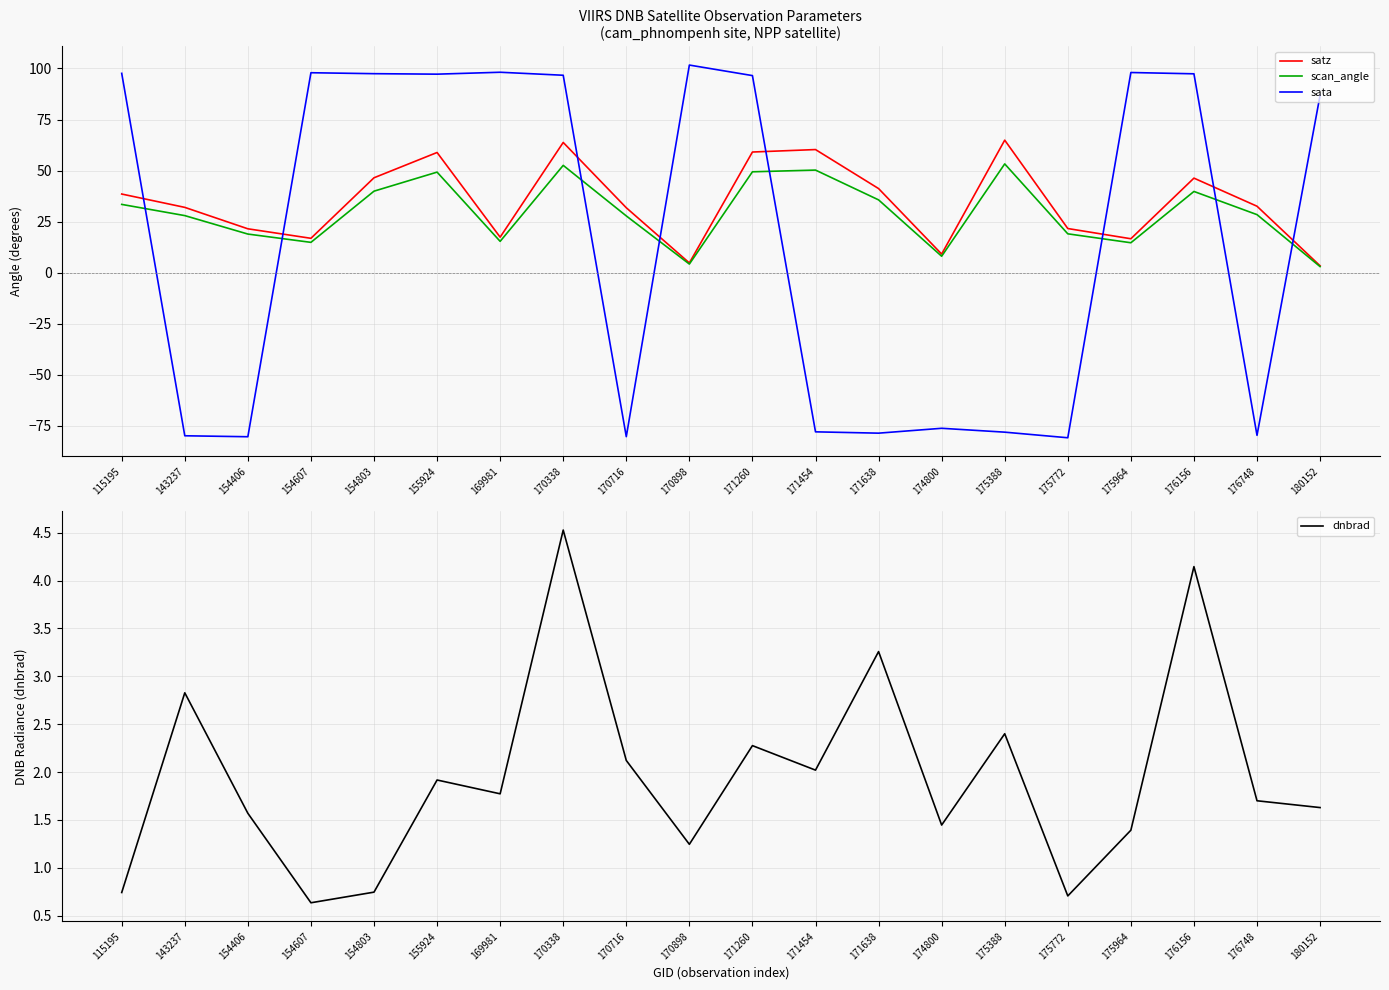

What is the sum of all sata values?

354.2